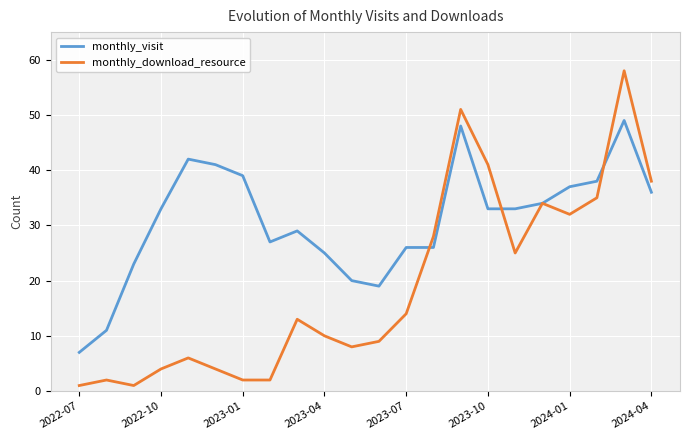

What is the minimum value for monthly_visit?

7